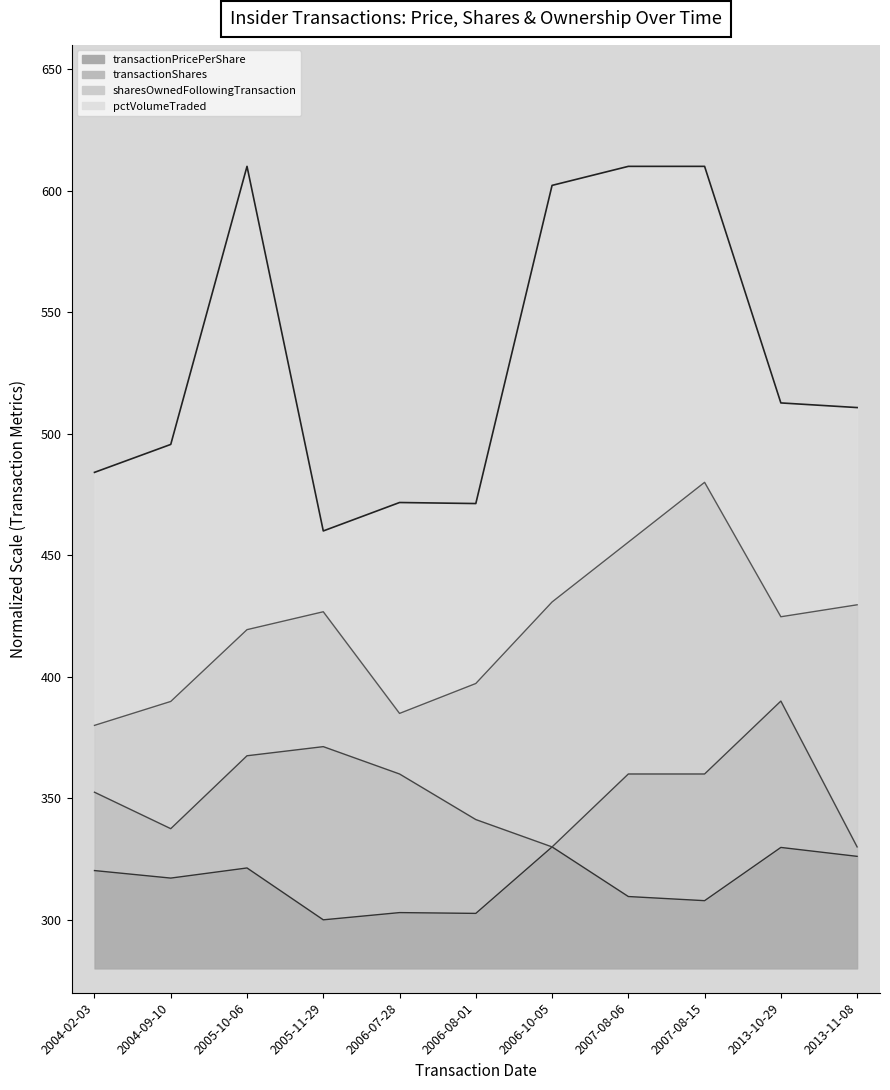

Where is the first local minimum for transactionPricePerShare?

2004-09-10